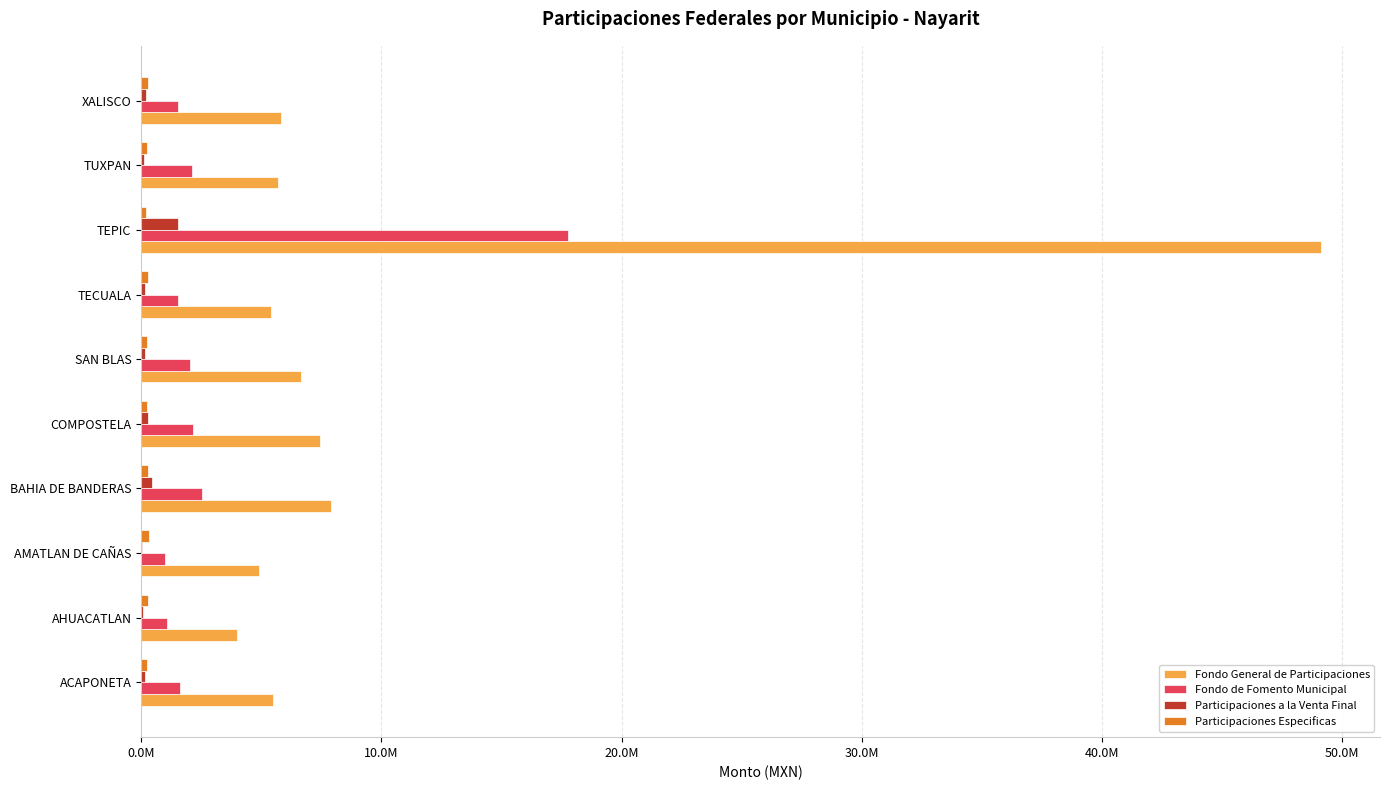

What is the difference between the maximum and minimum values in the Participaciones Especificas series?

126830.8